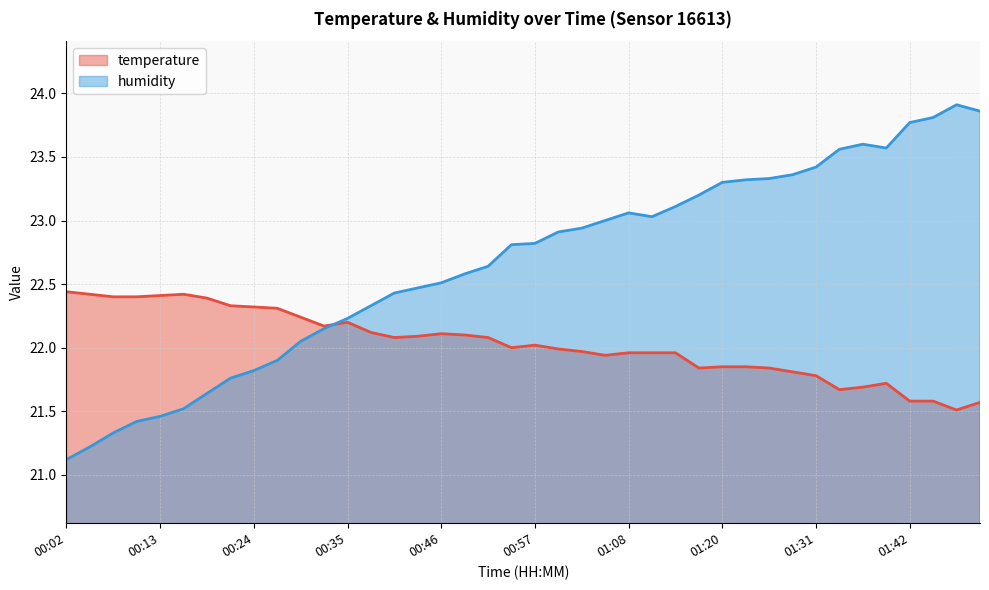

Does the chart display data point markers on the line(s)?

No